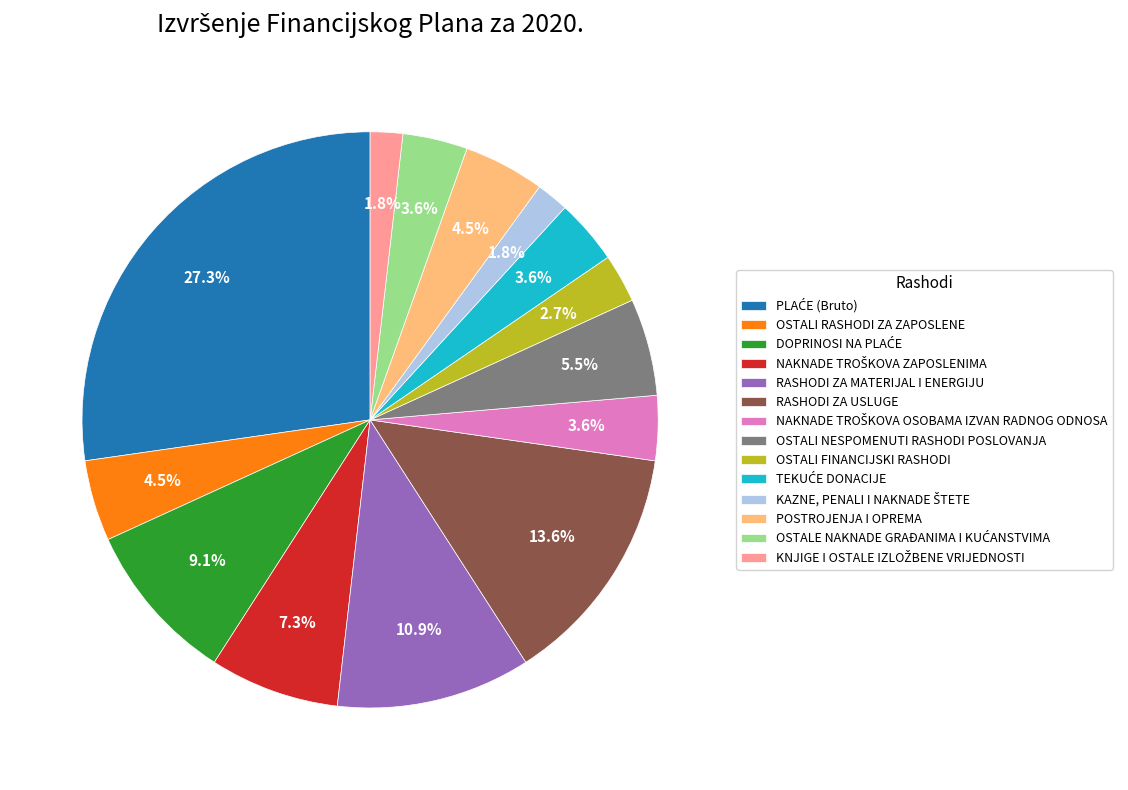

What is the ratio of the value at OSTALI RASHODI ZA ZAPOSLENE to the value at RASHODI ZA USLUGE?

0.3